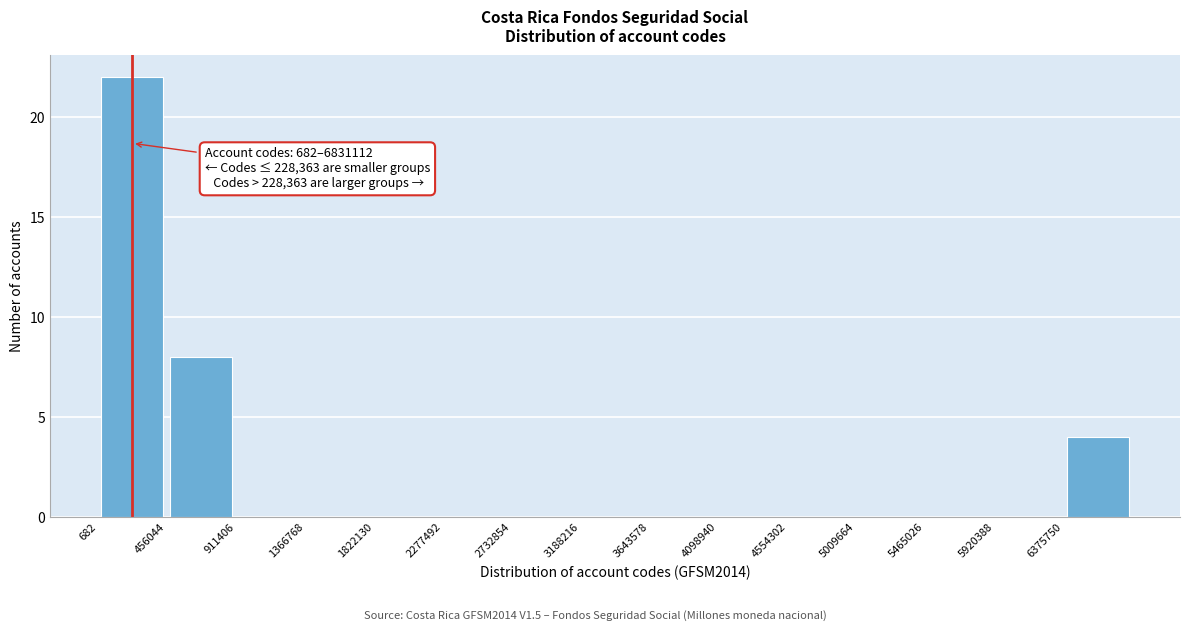

Over which range of the x-axis is the bar tallest?

0 to 450000